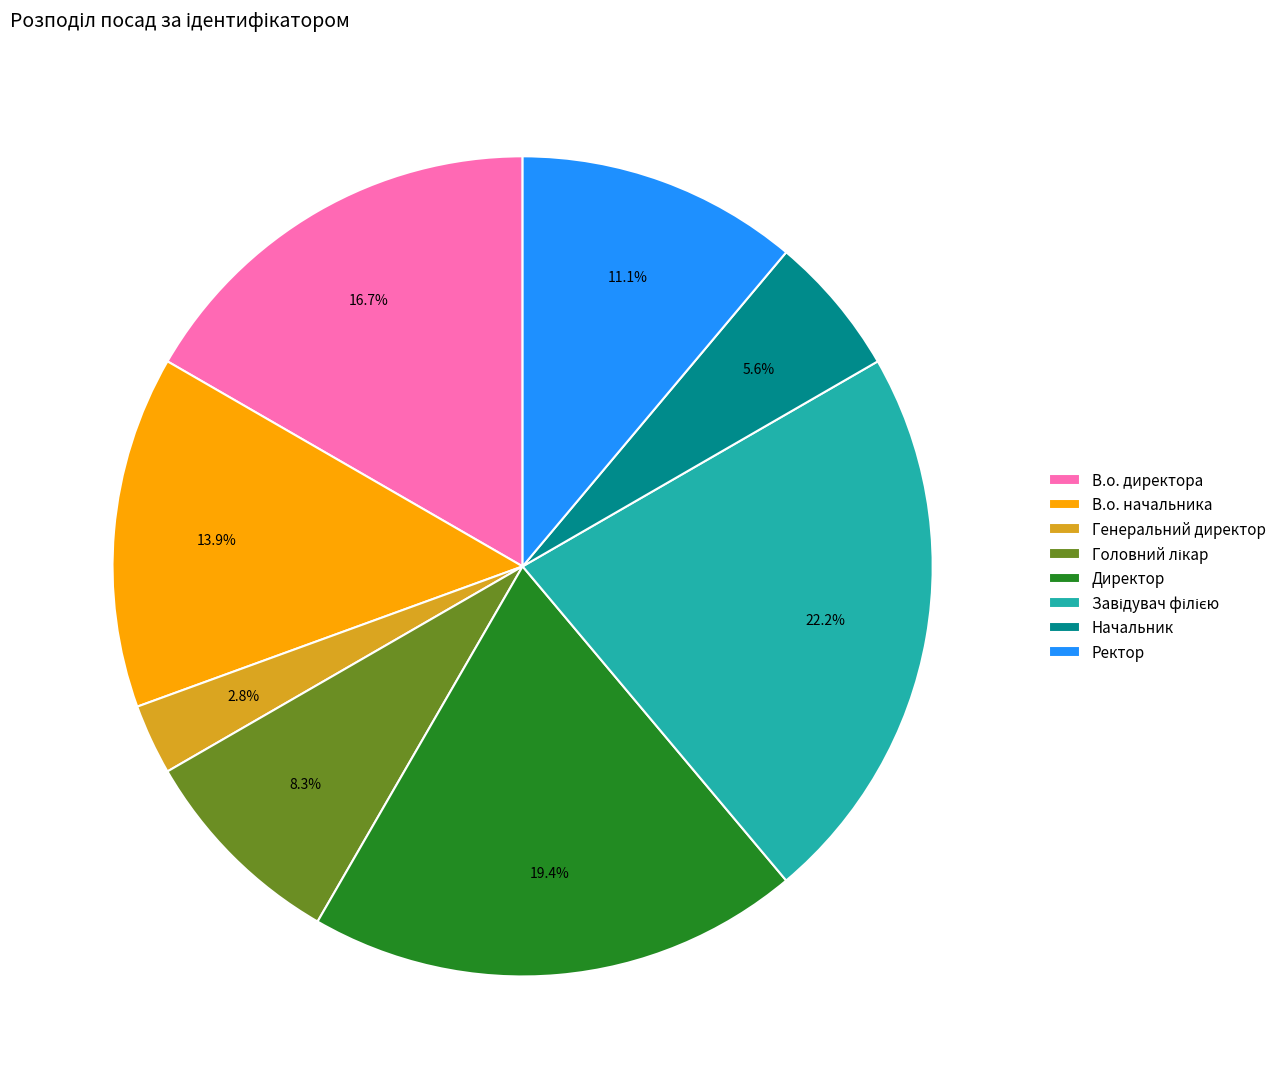

What is the ratio of the value at Ректор to the value at Директор?

0.6